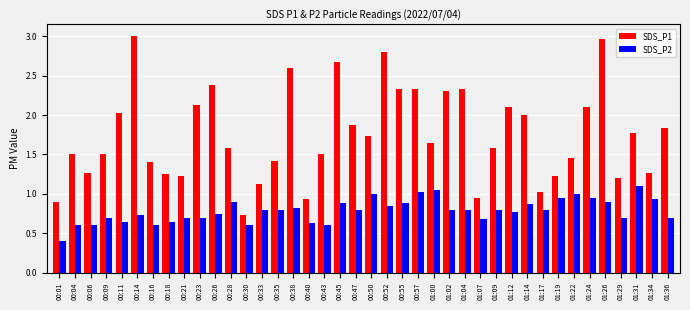

At 01:26, list the series in order from largest to smallest.

SDS_P1, SDS_P2